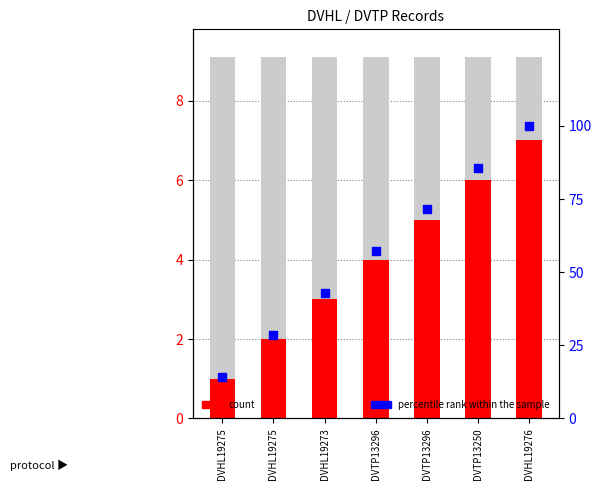

What are all the series names shown in the legend?

count, percentile rank within the sample